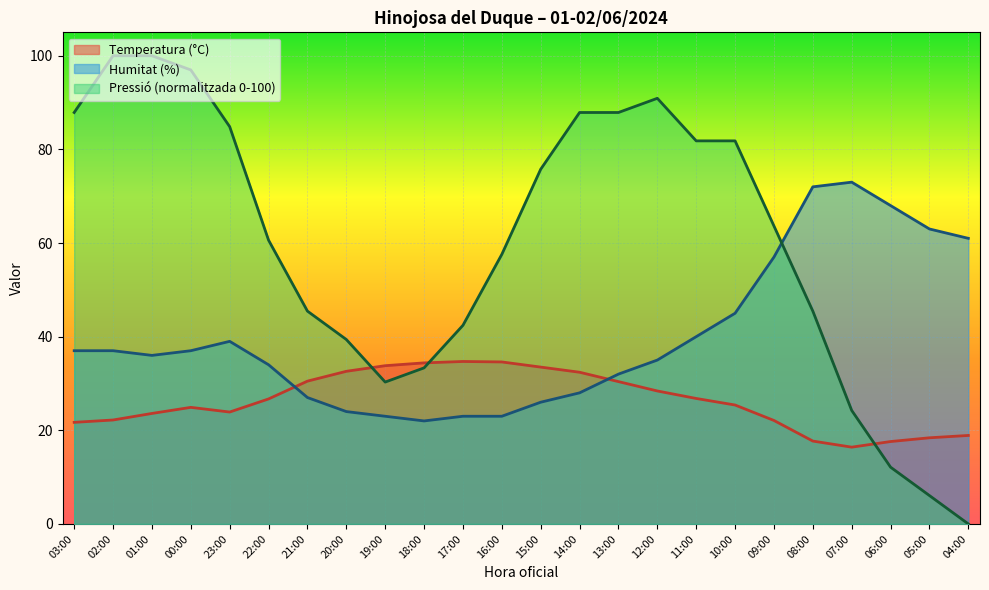

True or false: Pressió (hPa) offset has a value of 17.7 at 08:00.

False